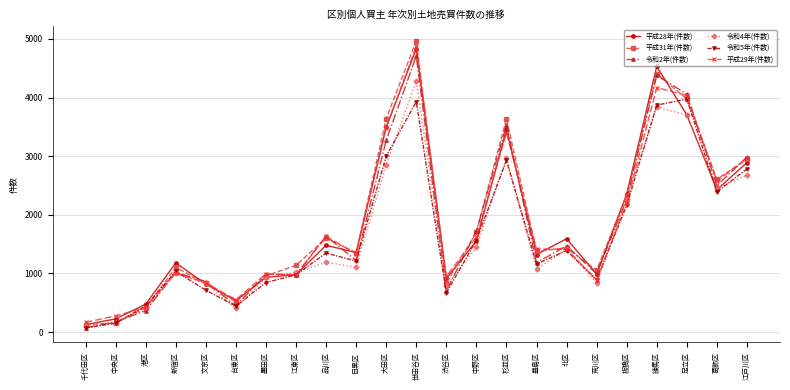

Read the 平成28年(件数) value at 豊島区, to the nearest 10.

1320